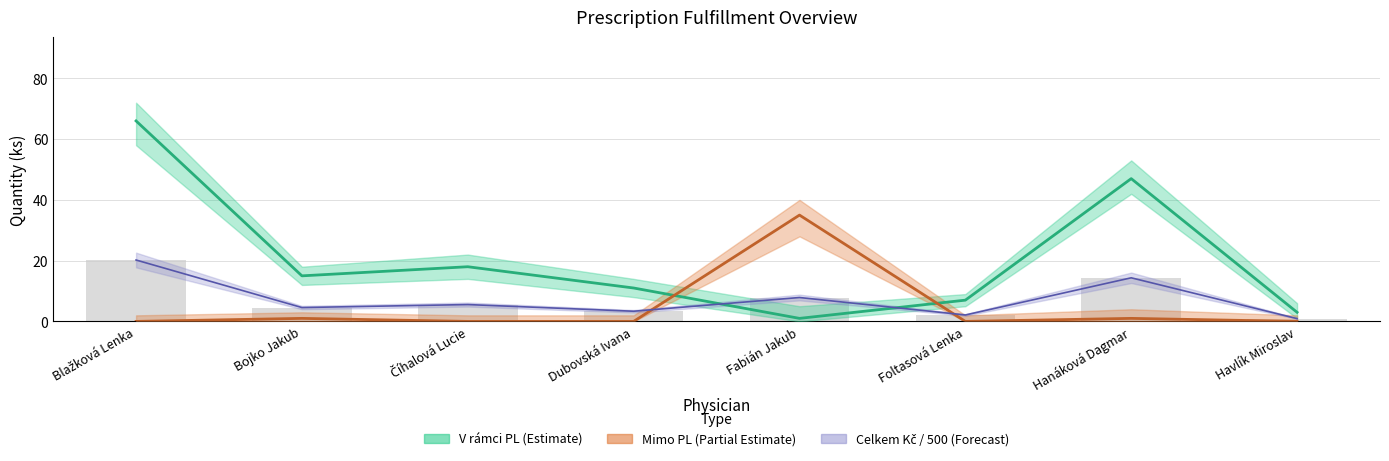

What is the total value across all series at Foltasová Lenka?

11.2